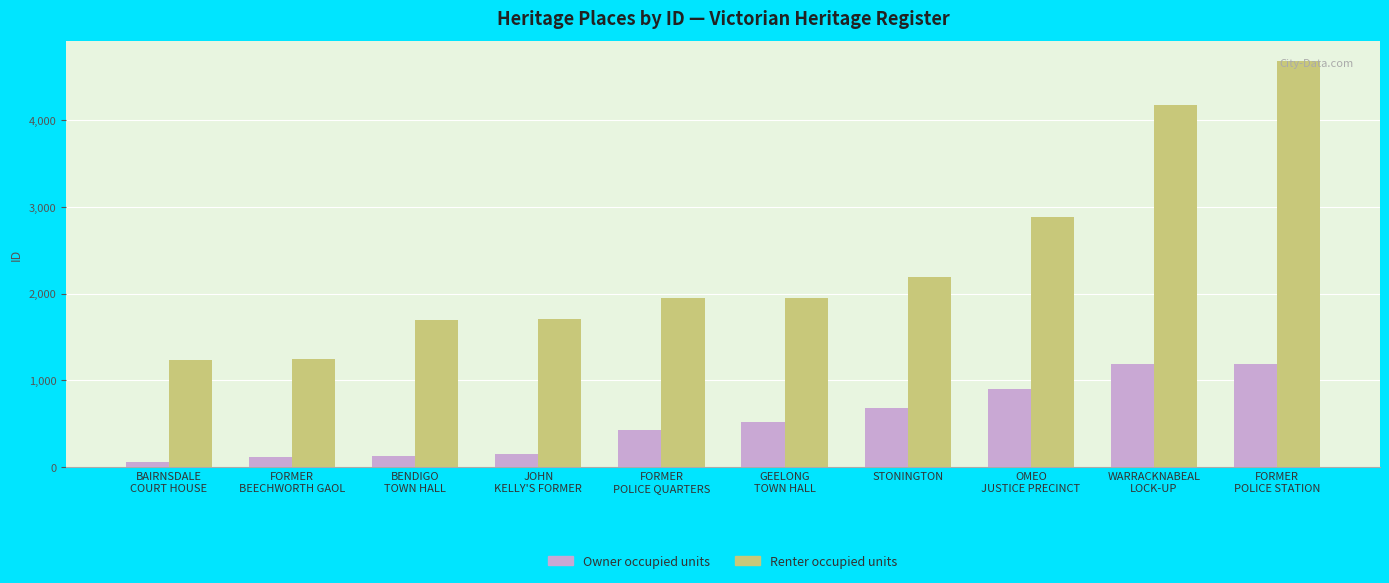

What is the maximum value for Owner occupied units?

1194